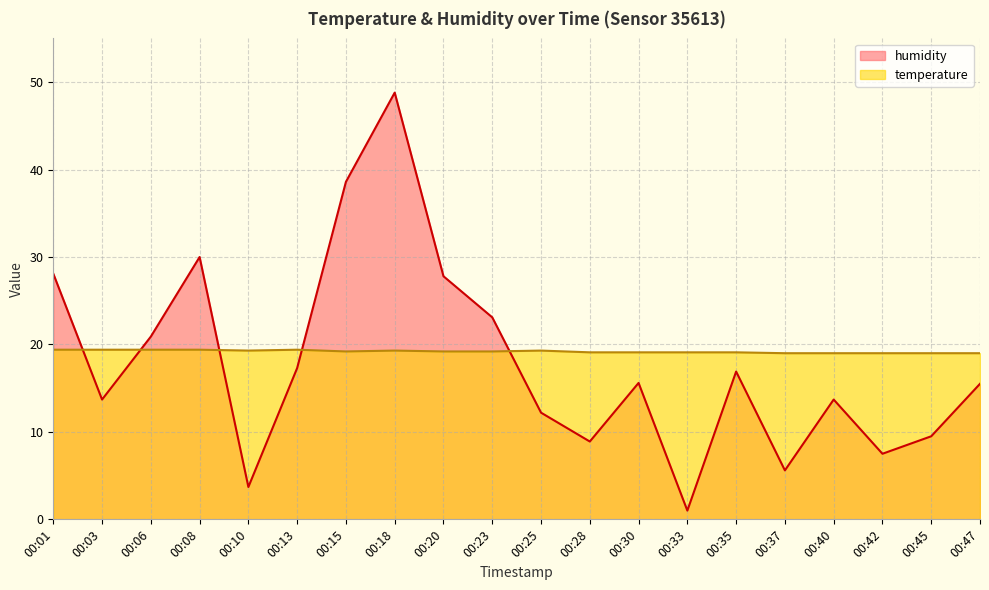

Reading left to right, transcribe all the data shown in this chart.

humidity: 28.1	13.7	20.9	30.0	3.7	17.3	38.6	48.8	27.8	23.1	12.2	8.9	15.6	1.0	16.9	5.6	13.7	7.5	9.5	15.5
temperature: 19.4	19.4	19.4	19.4	19.3	19.4	19.2	19.3	19.2	19.2	19.3	19.1	19.1	19.1	19.1	19.0	19.0	19.0	19.0	19.0